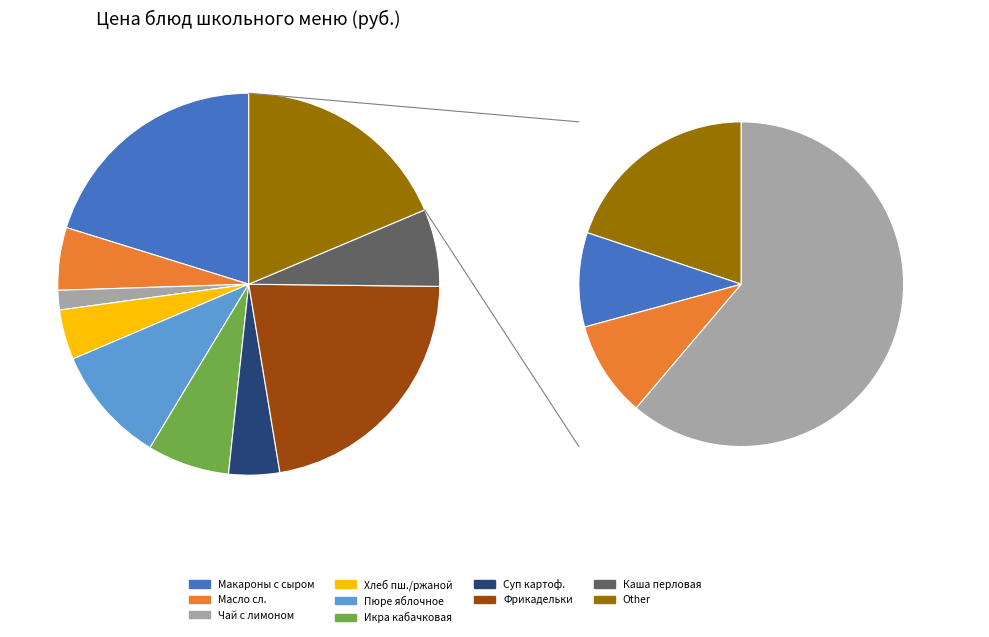

How many slices are in this pie chart?

13